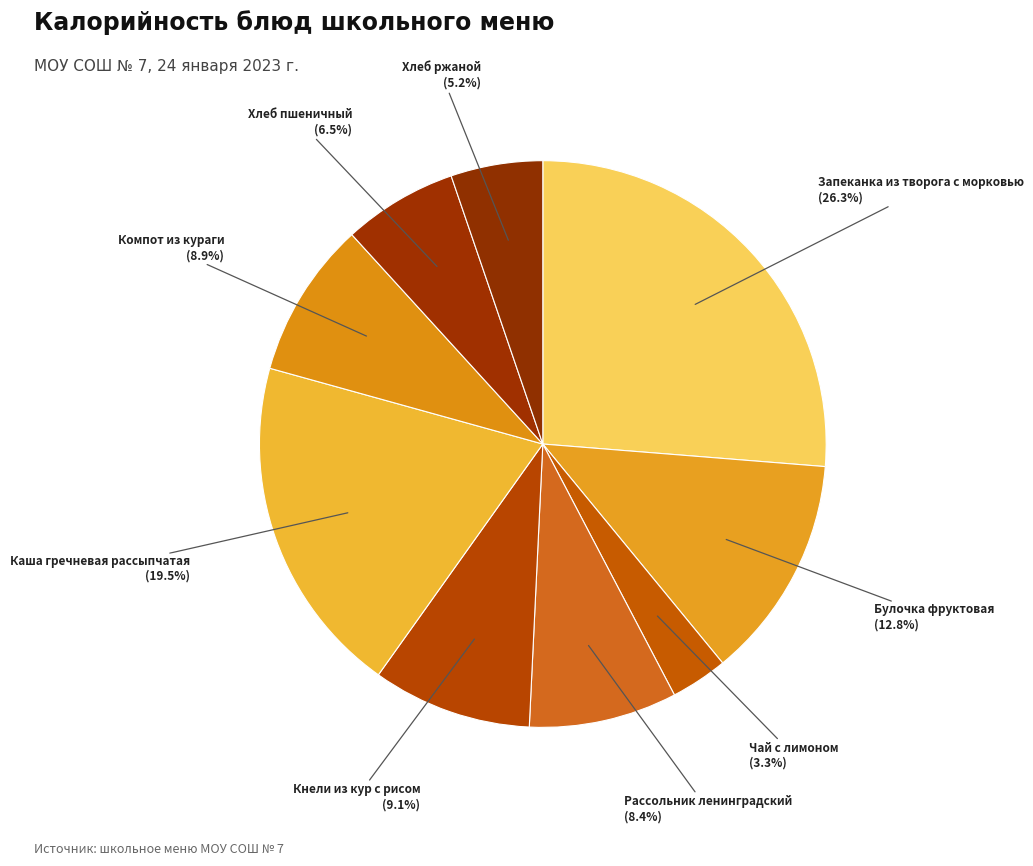

Which slice is the largest?

Запеканка из творога с морковью